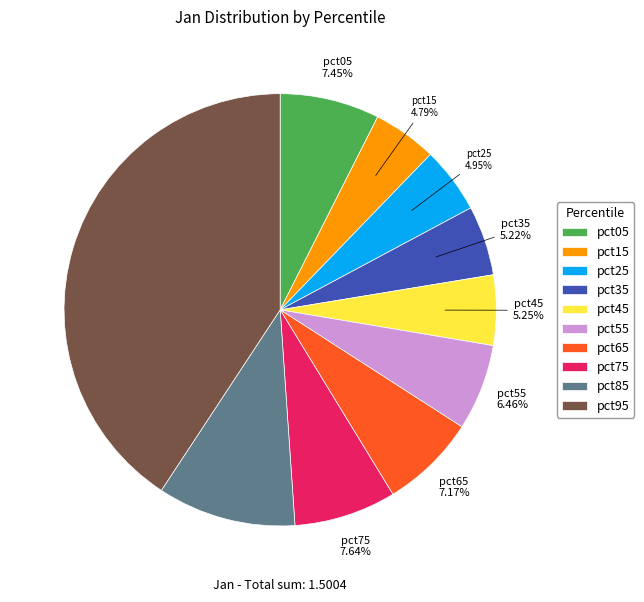

How many segments does this pie chart have?

10